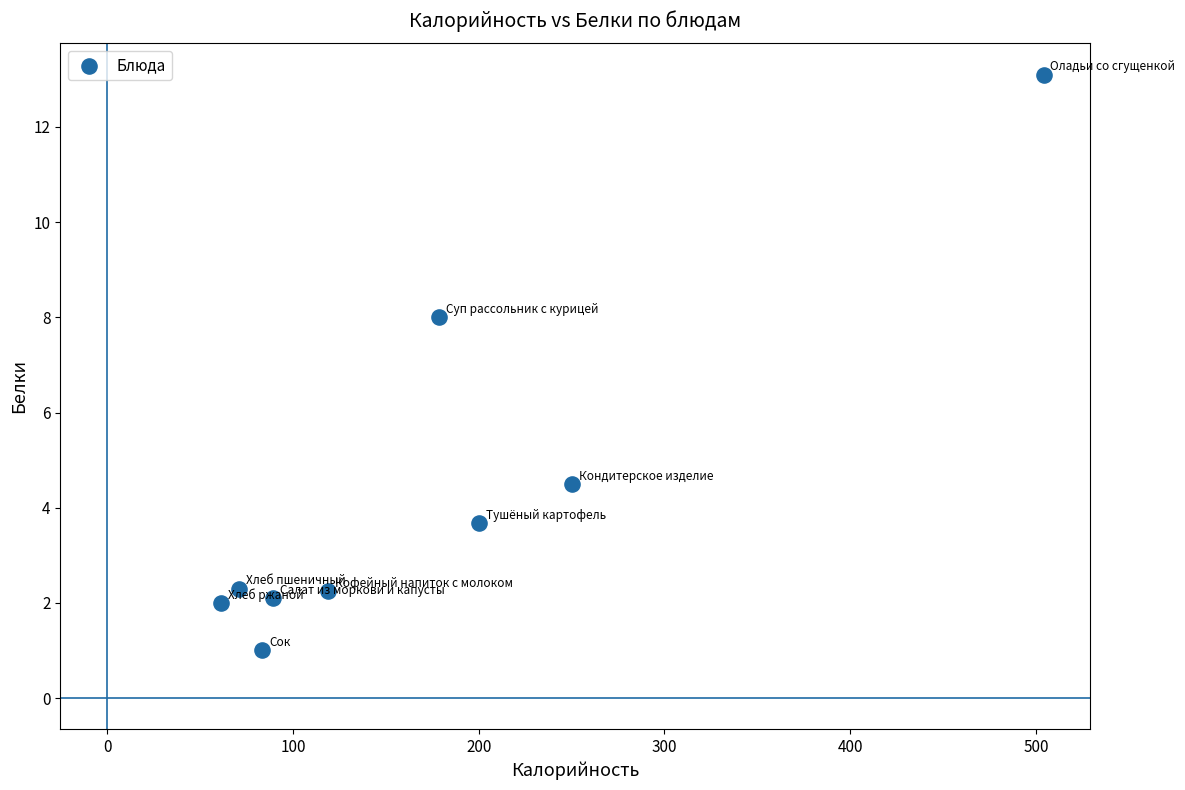

What is the average Y value?

4.3